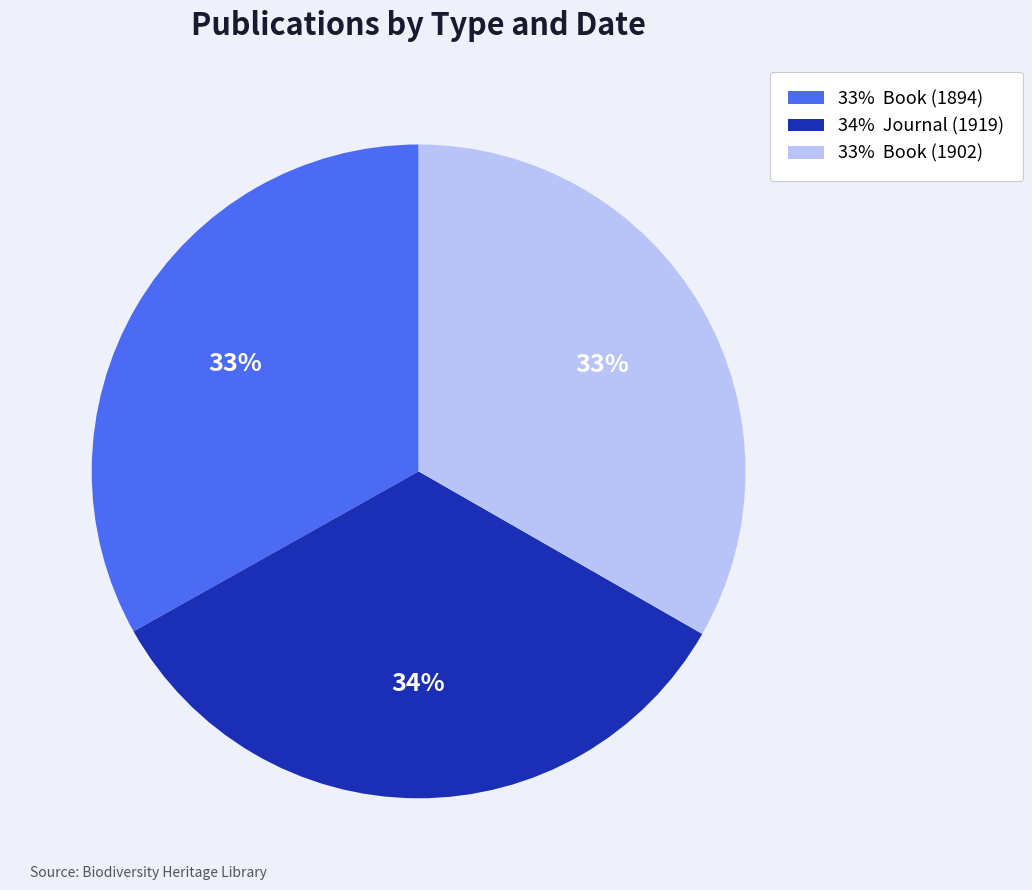

How many slices are in this pie chart?

3